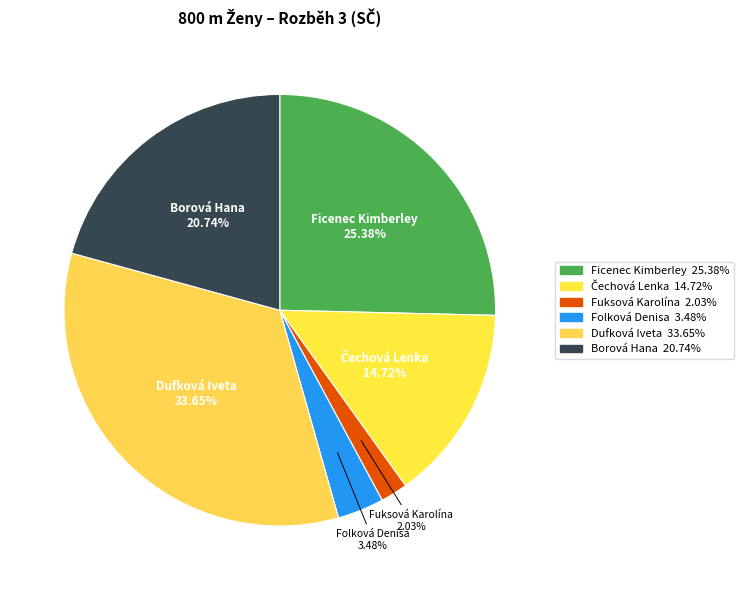

How many slices are in this pie chart?

6